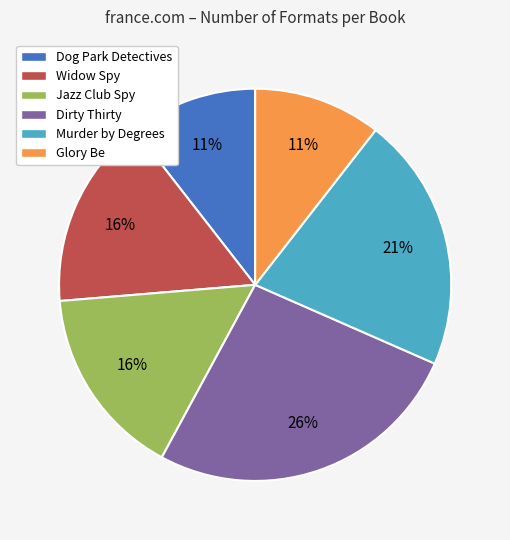

Is Widow Spy the majority of the pie?

No